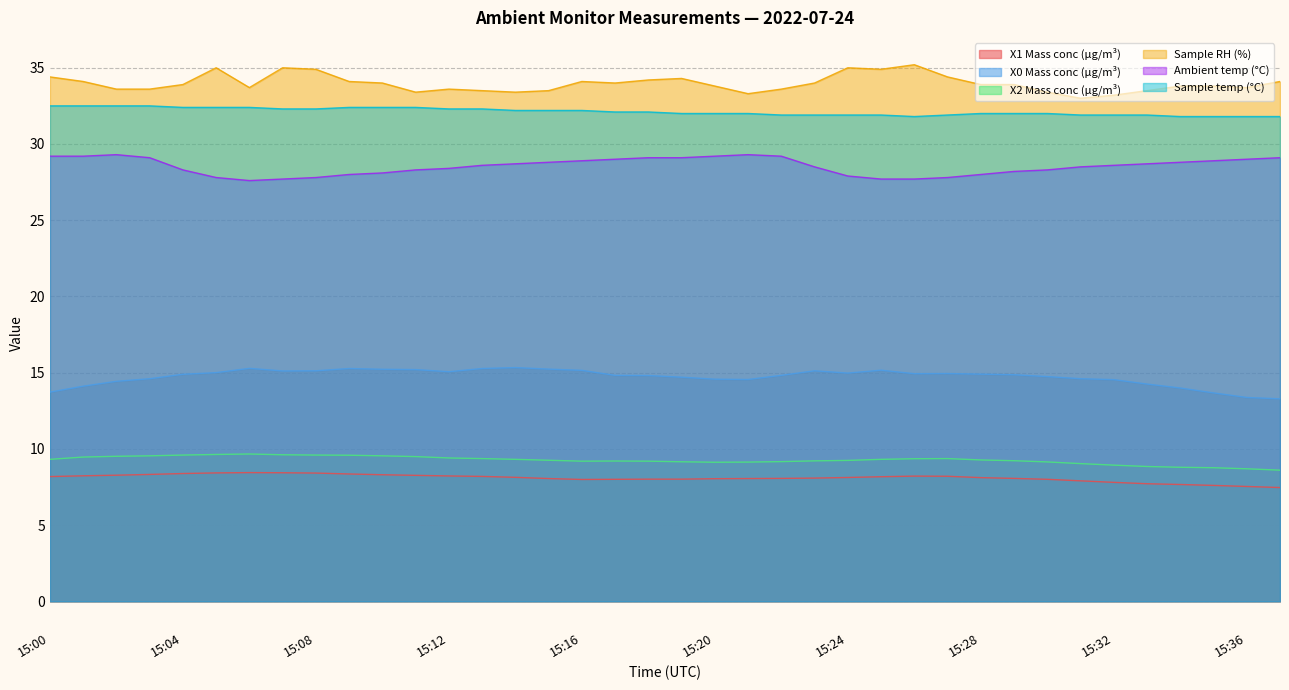

Reading right to left, extract all data points from this chart.

X1 Mass conc (μg/m³): 15:37=7.5	15:36=7.5	15:35=7.6	15:34=7.7	15:33=7.7	15:32=7.8	15:31=7.9	15:30=8.0	15:29=8.1	15:28=8.1	15:27=8.2	15:26=8.2	15:25=8.2	15:24=8.1	15:23=8.1	15:22=8.1	15:21=8.1	15:20=8.0	15:19=8.0	15:18=8.0	15:17=8.0	15:16=8.0	15:15=8.1	15:14=8.1	15:13=8.2	15:12=8.2	15:11=8.3	15:10=8.3	15:09=8.3	15:08=8.4	15:07=8.4	15:06=8.4	15:05=8.4	15:04=8.4	15:03=8.3	15:02=8.3	15:01=8.2	15:00=8.2
X0 Mass conc (μg/m³): 15:37=13.3	15:36=13.4	15:35=13.7	15:34=14.0	15:33=14.2	15:32=14.5	15:31=14.6	15:30=14.7	15:29=14.9	15:28=14.9	15:27=14.9	15:26=14.9	15:25=15.2	15:24=15.0	15:23=15.1	15:22=14.8	15:21=14.6	15:20=14.6	15:19=14.7	15:18=14.8	15:17=14.8	15:16=15.2	15:15=15.2	15:14=15.3	15:13=15.3	15:12=15.1	15:11=15.2	15:10=15.2	15:09=15.3	15:08=15.1	15:07=15.1	15:06=15.3	15:05=15.0	15:04=14.9	15:03=14.6	15:02=14.4	15:01=14.1	15:00=13.7
X2 Mass conc (μg/m³): 15:37=8.6	15:36=8.7	15:35=8.8	15:34=8.8	15:33=8.8	15:32=8.9	15:31=9.0	15:30=9.1	15:29=9.2	15:28=9.3	15:27=9.4	15:26=9.3	15:25=9.3	15:24=9.2	15:23=9.2	15:22=9.2	15:21=9.1	15:20=9.1	15:19=9.2	15:18=9.2	15:17=9.2	15:16=9.2	15:15=9.2	15:14=9.3	15:13=9.4	15:12=9.4	15:11=9.5	15:10=9.5	15:09=9.6	15:08=9.6	15:07=9.6	15:06=9.7	15:05=9.6	15:04=9.6	15:03=9.5	15:02=9.5	15:01=9.5	15:00=9.3
Sample RH (%): 15:37=34.1	15:36=33.7	15:35=33.8	15:34=33.8	15:33=33.5	15:32=33.2	15:31=33.0	15:30=33.4	15:29=33.9	15:28=33.9	15:27=34.4	15:26=35.2	15:25=34.9	15:24=35.0	15:23=34.0	15:22=33.6	15:21=33.3	15:20=33.8	15:19=34.3	15:18=34.2	15:17=34.0	15:16=34.1	15:15=33.5	15:14=33.4	15:13=33.5	15:12=33.6	15:11=33.4	15:10=34.0	15:09=34.1	15:08=34.9	15:07=35.0	15:06=33.7	15:05=35.0	15:04=33.9	15:03=33.6	15:02=33.6	15:01=34.1	15:00=34.4
Ambient temp (°C): 15:37=29.1	15:36=29.0	15:35=28.9	15:34=28.8	15:33=28.7	15:32=28.6	15:31=28.5	15:30=28.3	15:29=28.2	15:28=28.0	15:27=27.8	15:26=27.7	15:25=27.7	15:24=27.9	15:23=28.5	15:22=29.2	15:21=29.3	15:20=29.2	15:19=29.1	15:18=29.1	15:17=29.0	15:16=28.9	15:15=28.8	15:14=28.7	15:13=28.6	15:12=28.4	15:11=28.3	15:10=28.1	15:09=28.0	15:08=27.8	15:07=27.7	15:06=27.6	15:05=27.8	15:04=28.3	15:03=29.1	15:02=29.3	15:01=29.2	15:00=29.2
Sample temp (°C): 15:37=31.8	15:36=31.8	15:35=31.8	15:34=31.8	15:33=31.9	15:32=31.9	15:31=31.9	15:30=32.0	15:29=32.0	15:28=32.0	15:27=31.9	15:26=31.8	15:25=31.9	15:24=31.9	15:23=31.9	15:22=31.9	15:21=32.0	15:20=32.0	15:19=32.0	15:18=32.1	15:17=32.1	15:16=32.2	15:15=32.2	15:14=32.2	15:13=32.3	15:12=32.3	15:11=32.4	15:10=32.4	15:09=32.4	15:08=32.3	15:07=32.3	15:06=32.4	15:05=32.4	15:04=32.4	15:03=32.5	15:02=32.5	15:01=32.5	15:00=32.5